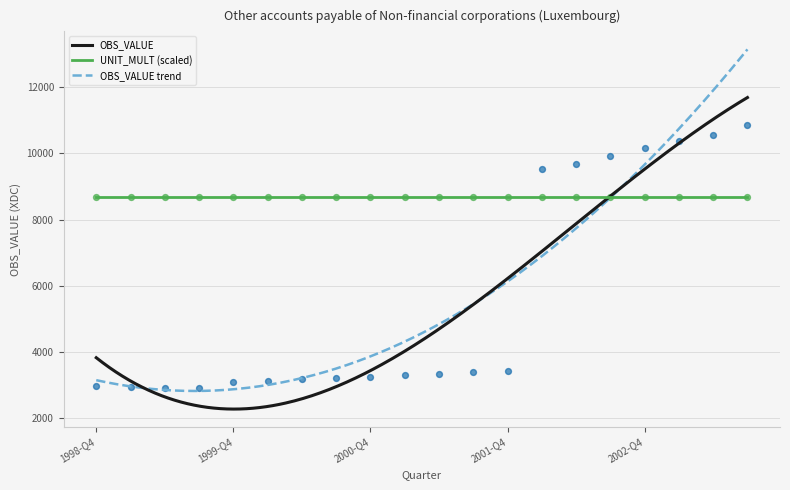

Approximately how many times larger is the value at 1999-Q3 compared to 2003-Q1?

0.3